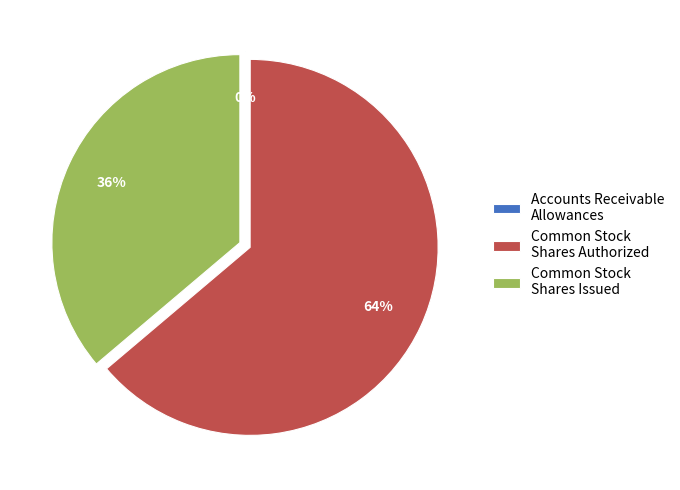

What percentage is the Common Stock Shares Issued slice, to the nearest percent?

36%